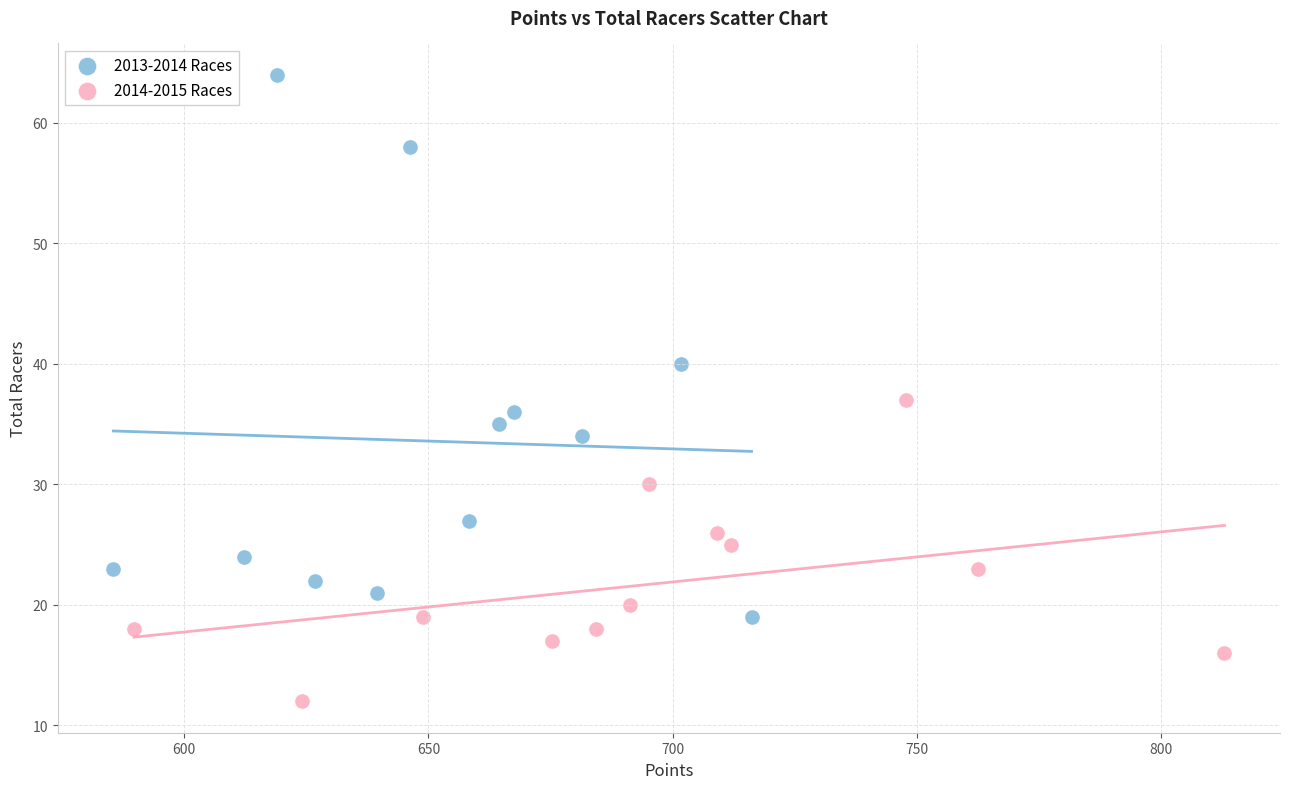

Which series contains the lowest Y value?

2014-2015 Races